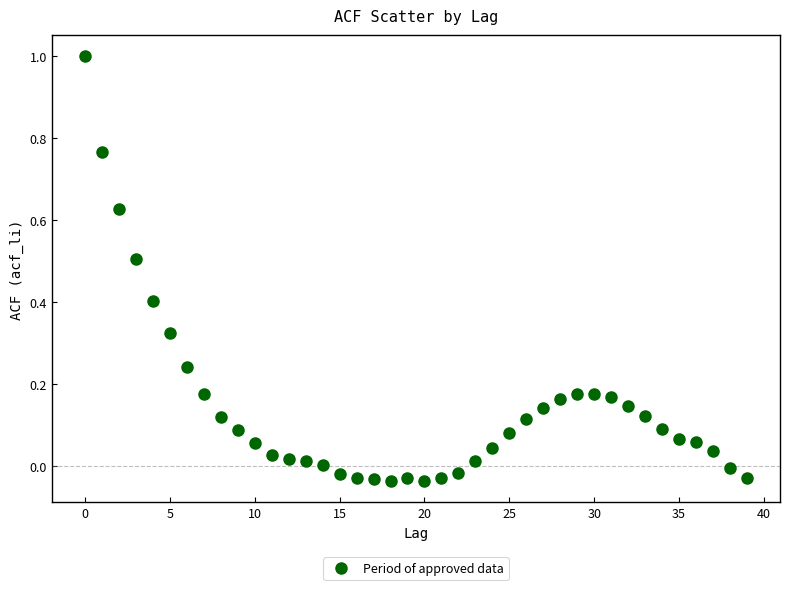

What is the range of Y values (max minus min)?

1.0